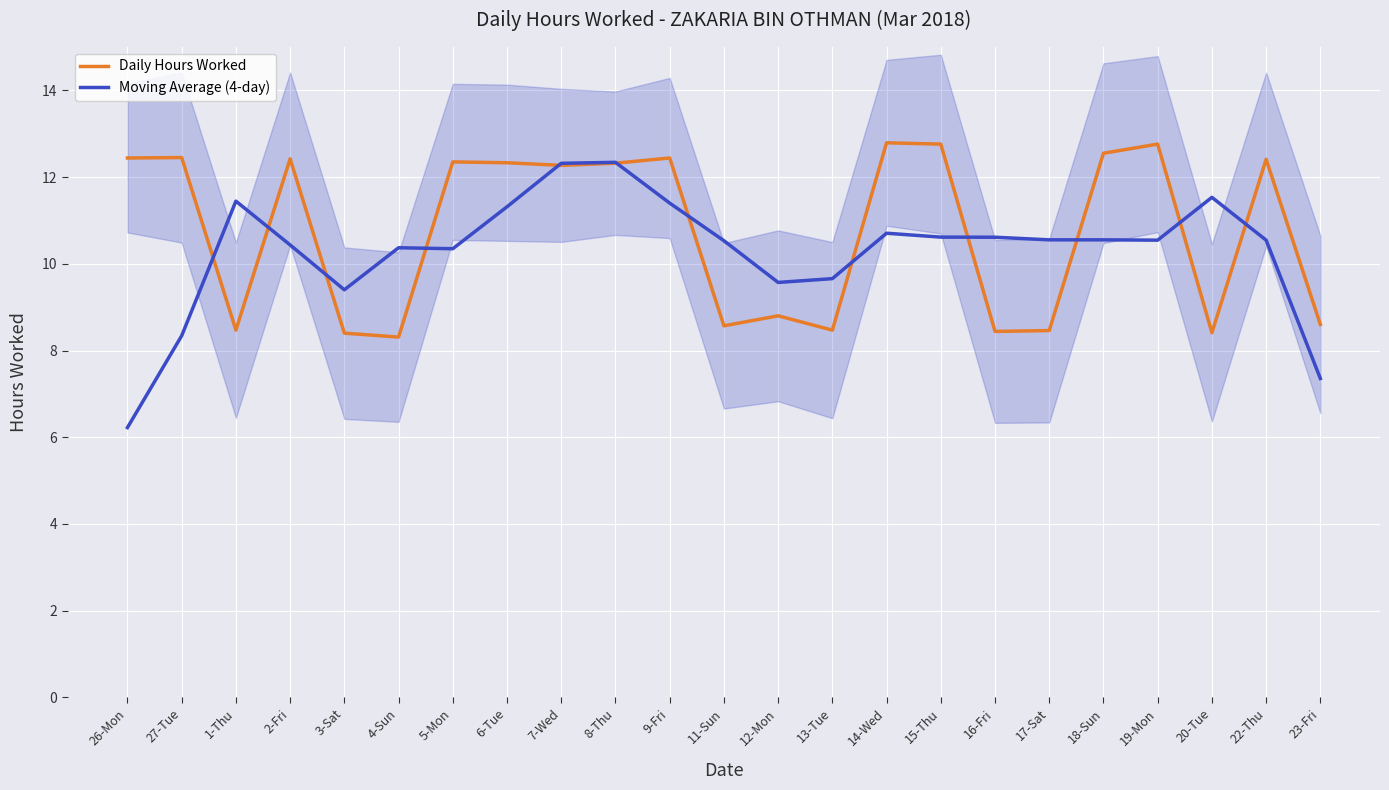

Which series changed the most between 27-Tue and 20-Tue?

Daily Hours Worked